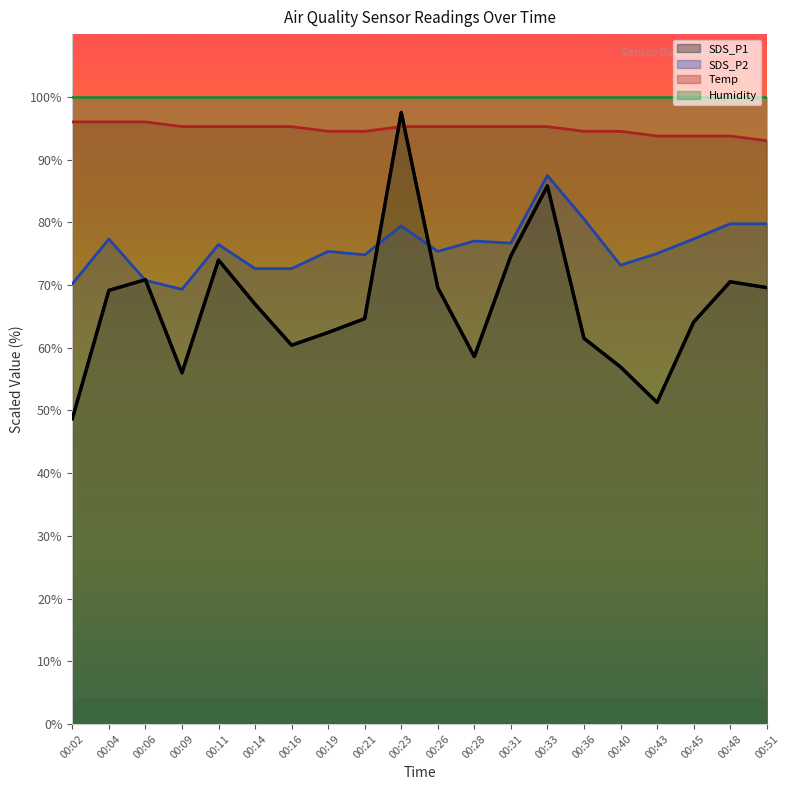

Rank the categories by Temp value from highest to lowest.

00:02, 00:04, 00:06, 00:09, 00:11, 00:14, 00:16, 00:23, 00:26, 00:28, 00:31, 00:33, 00:19, 00:21, 00:36, 00:40, 00:43, 00:45, 00:48, 00:51